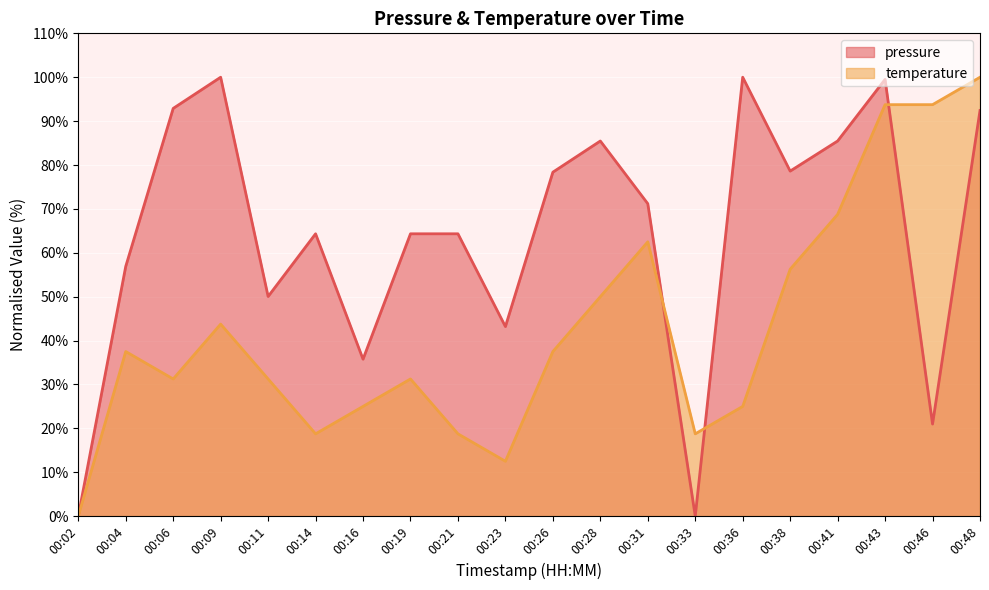

At 00:09, list the series in order from smallest to largest.

temperature, pressure